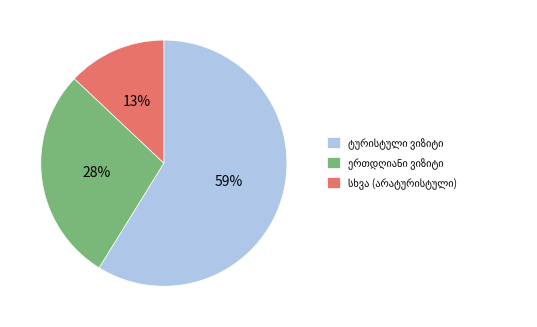

Is there a majority slice in this chart?

Yes